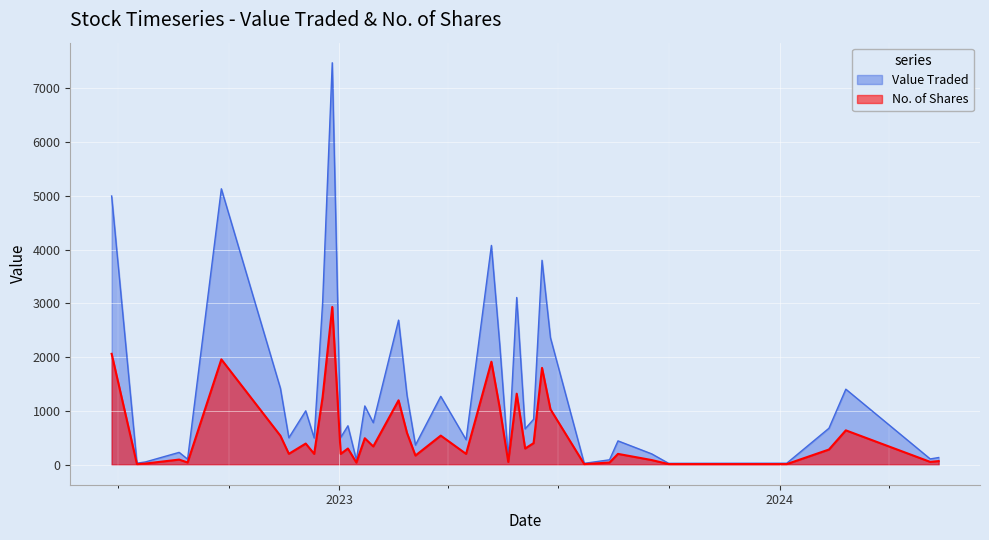

Which series has the widest spread of values?

Value Traded